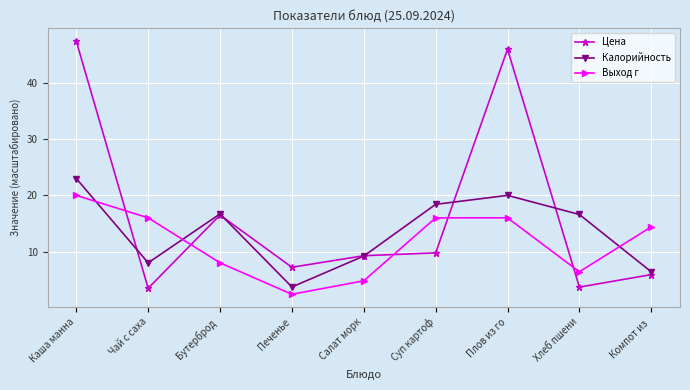

What is the total value across all series at Салат морк?

23.3